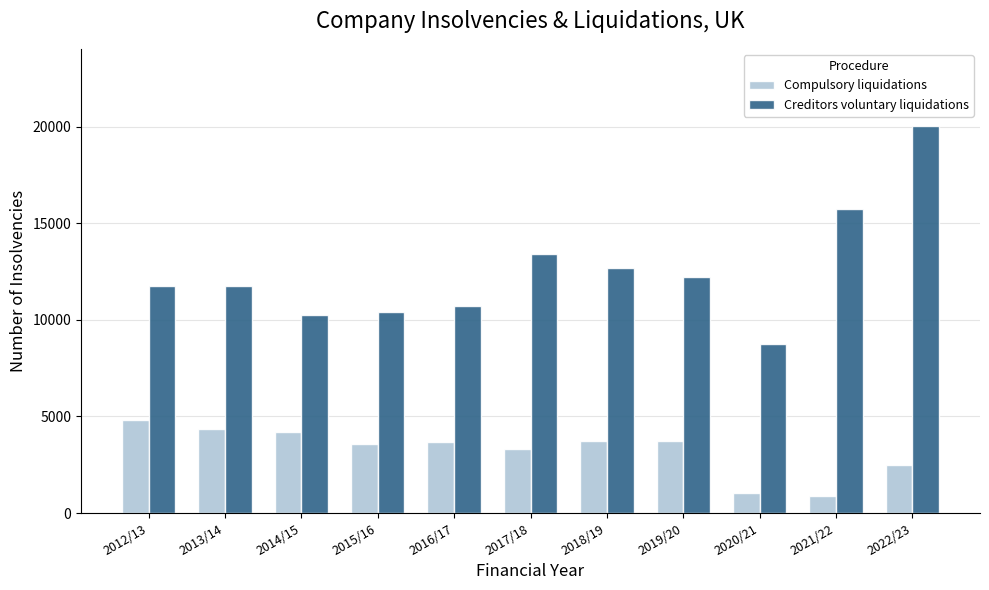

What is the value of the Compulsory liquidations bar at the 2nd from the left?

4362